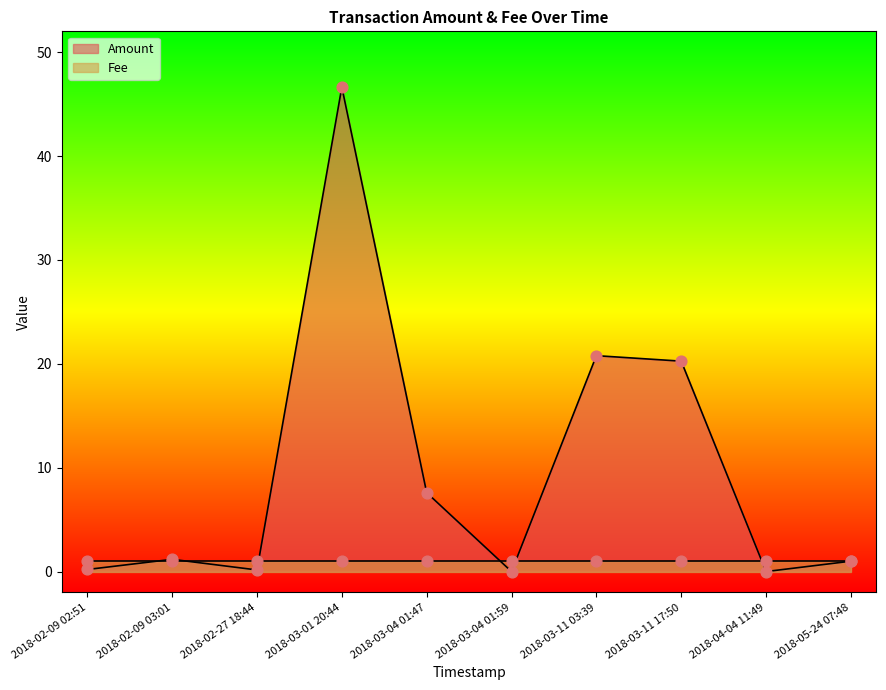

Between 2018-04-04 11:49 and 2018-03-11 17:50, which is larger?

2018-03-11 17:50